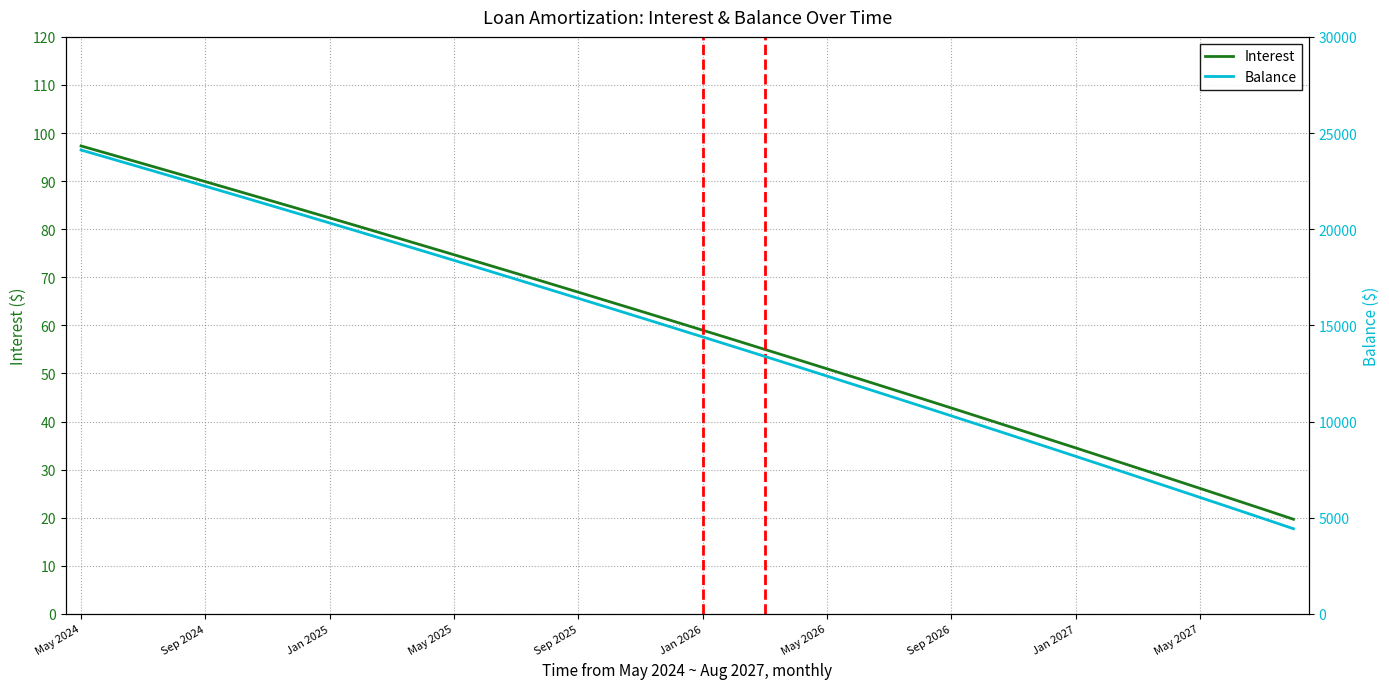

Is the value of Interest at 18 greater than the value of Balance at 33?

No